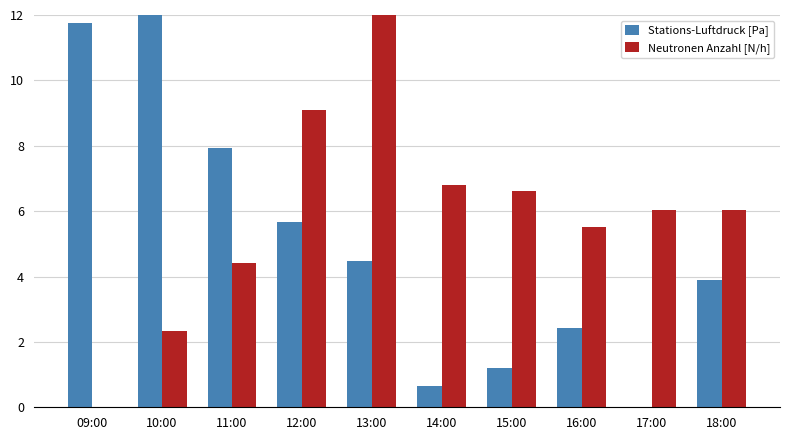

What value does the Neutronen Anzahl [N/h] series have at 11:00?

4.4